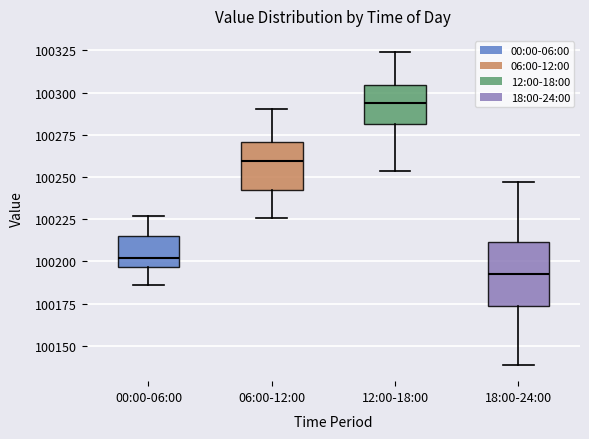

Reading left to right, read every box against the y-axis: the position of its median line, the range the box covers, and the ends of its whiskers. The values are not printed on the chart, so give them approximately, as read against the axis.

00:00-06:00: median 100200, box 100195 to 100215, whiskers 100185 to 100225
06:00-12:00: median 100260, box 100240 to 100270, whiskers 100225 to 100290
12:00-18:00: median 100295, box 100280 to 100305, whiskers 100255 to 100325
18:00-24:00: median 100195, box 100175 to 100210, whiskers 100140 to 100245